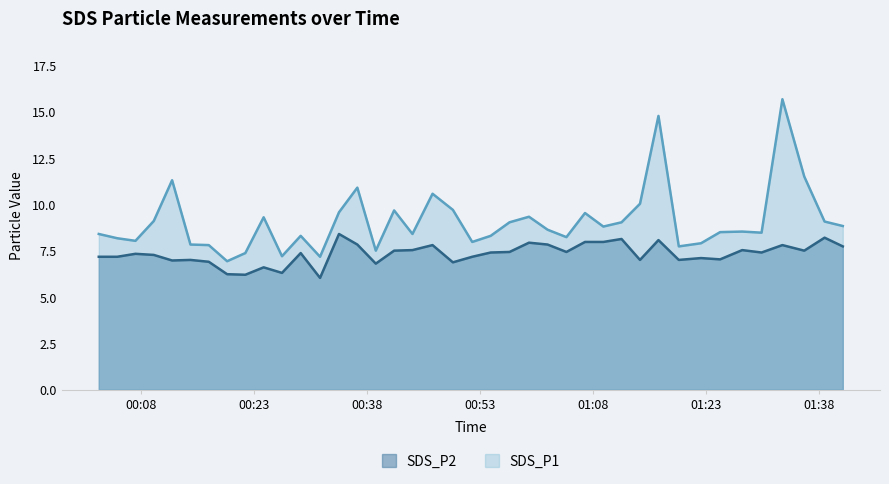

Which series has the largest range (max minus min)?

SDS_P1